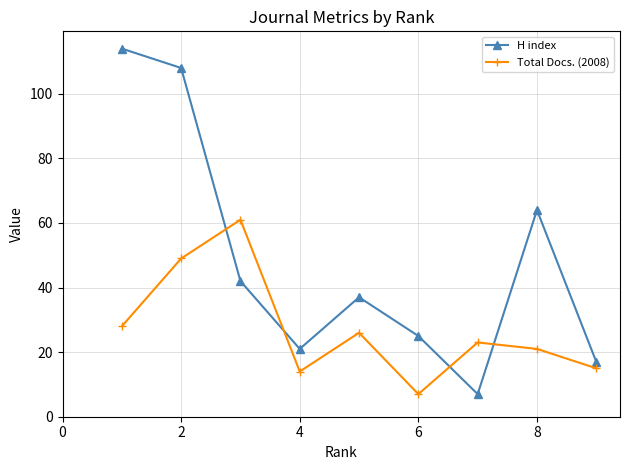

Which series has the largest total across all categories?

H index